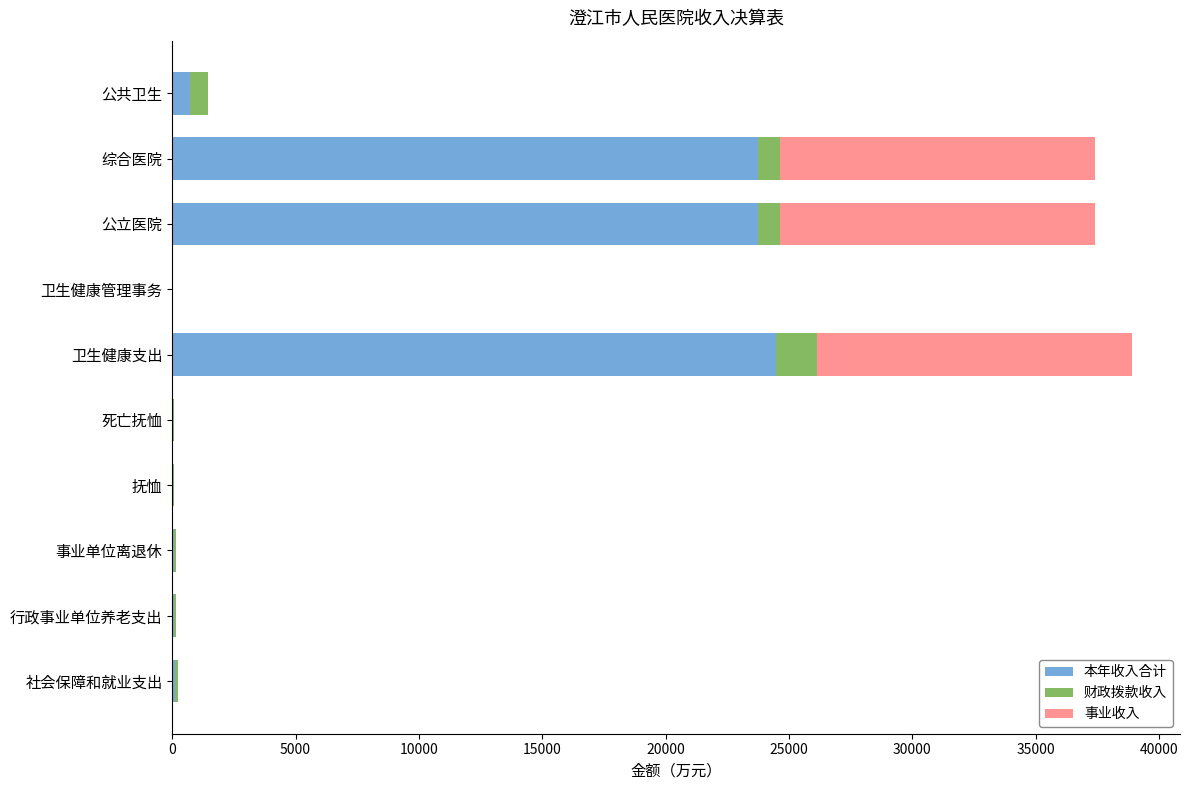

What is the total value across all series at 综合医院?

37397.7